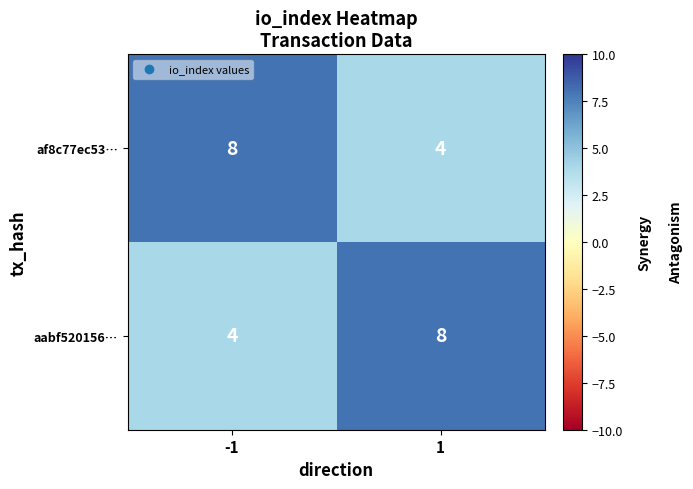

Reading left to right, list all the values displayed in this chart.

af8c77ec53…: 8	4
aabf520156…: 4	8